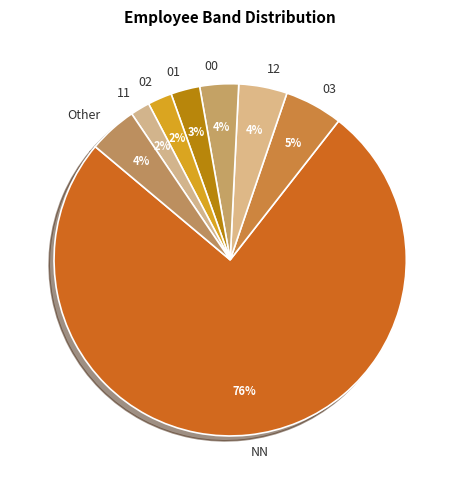

What percentage is the Other slice, to the nearest percent?

4%